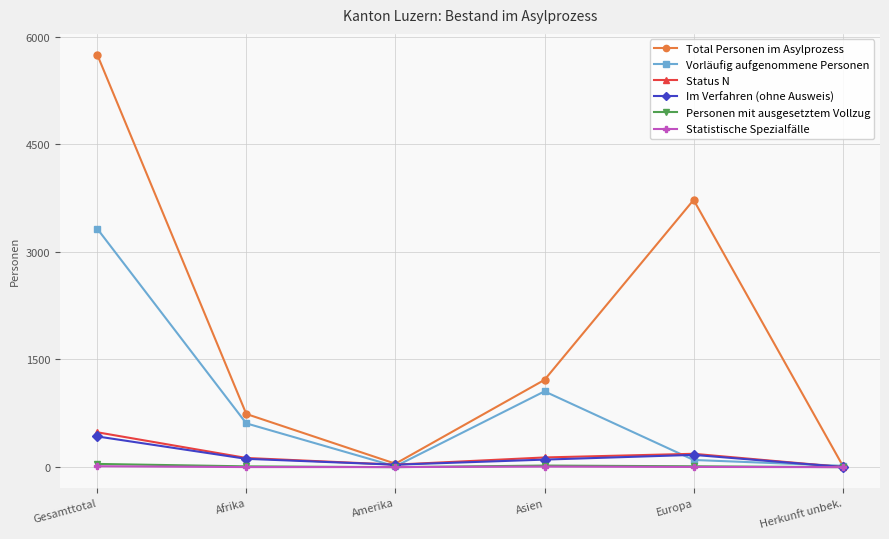

What is the value of the Im Verfahren (ohne Ausweis) point at the 2nd from the left?

116